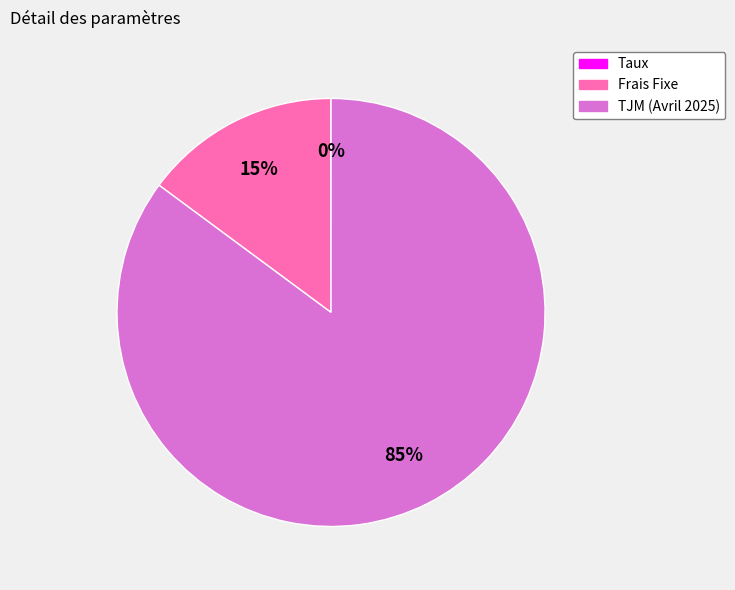

Approximately how many times larger is the value at TJM (Avril 2025) compared to Frais Fixe?

5.7